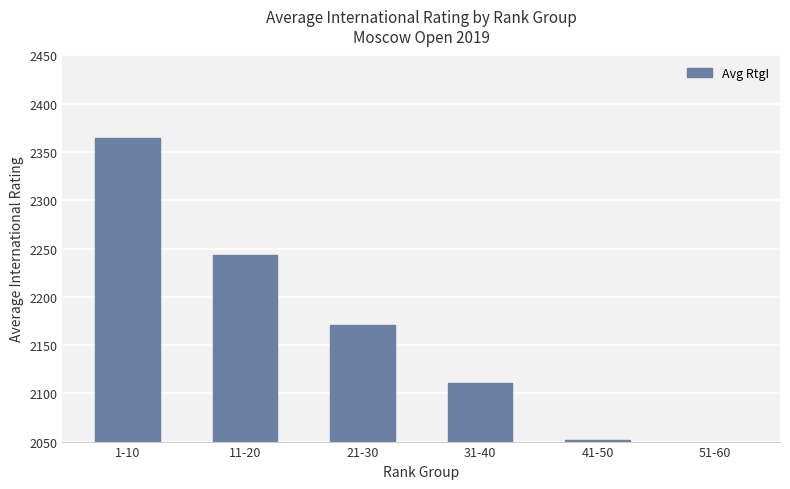

What is the change in value from 41-50 to 51-60?

-50